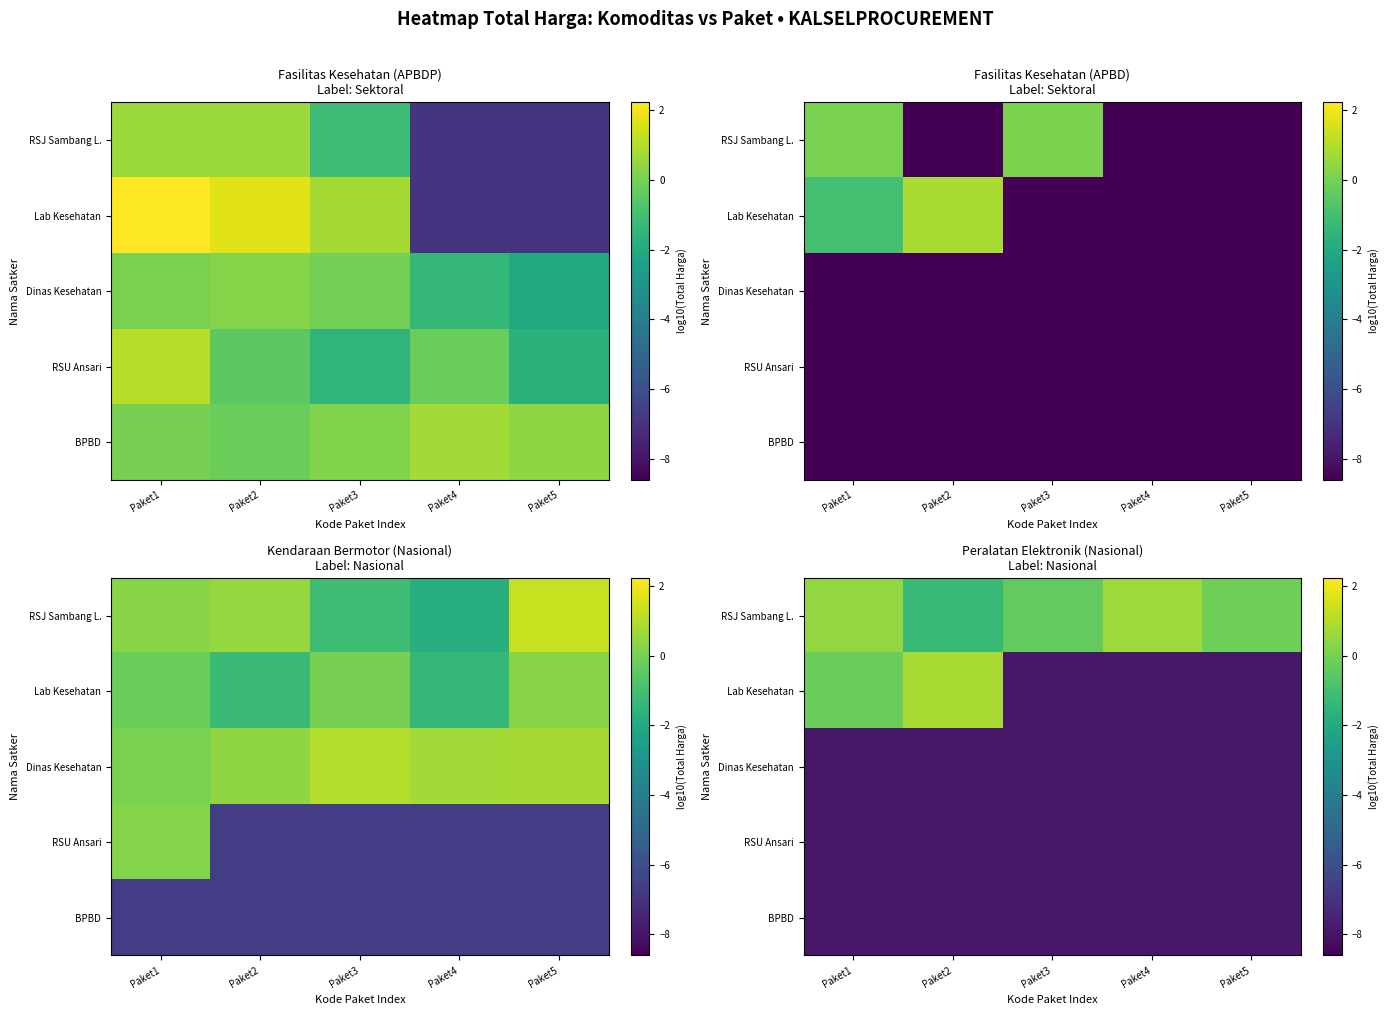

Which category has the lowest value across all series?

Paket3